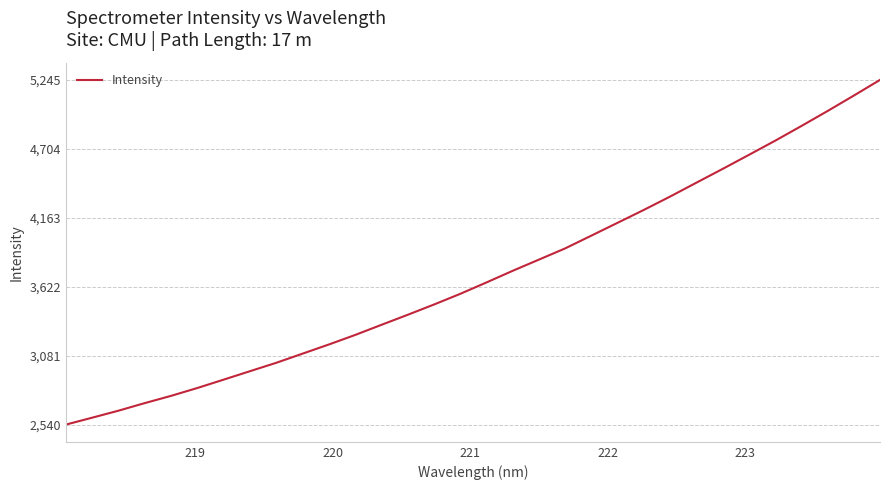

What is the minimum value shown in the chart?

2540.2